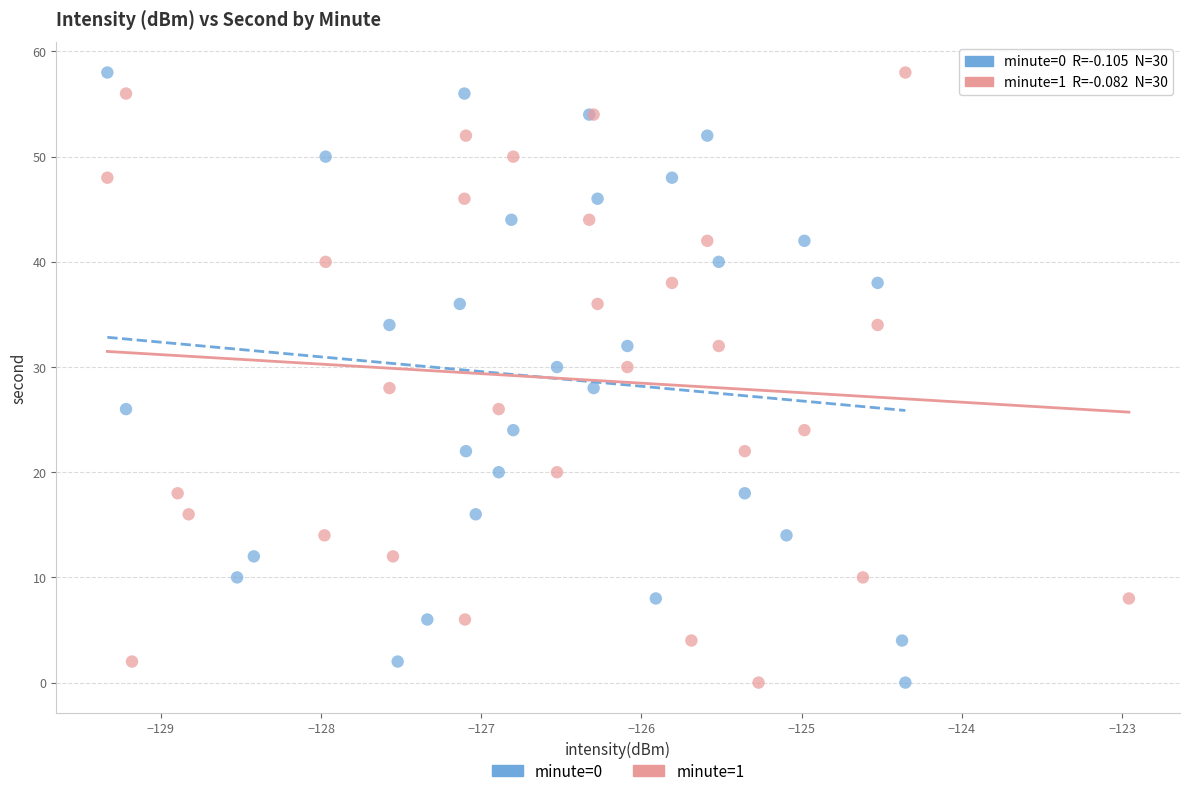

What are all the series names shown in the legend?

minute=0, minute=1